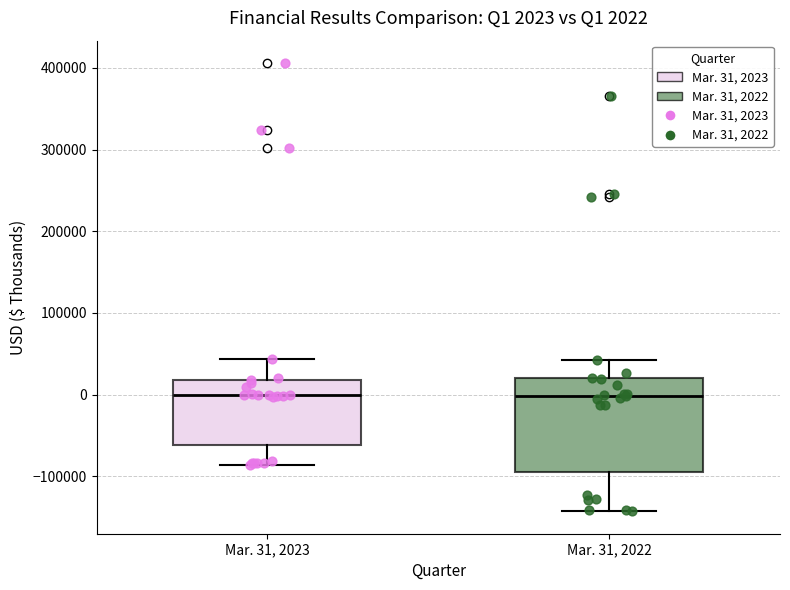

Comparing the boxes themselves (not the whiskers), which one is the tallest?

Mar. 31, 2022